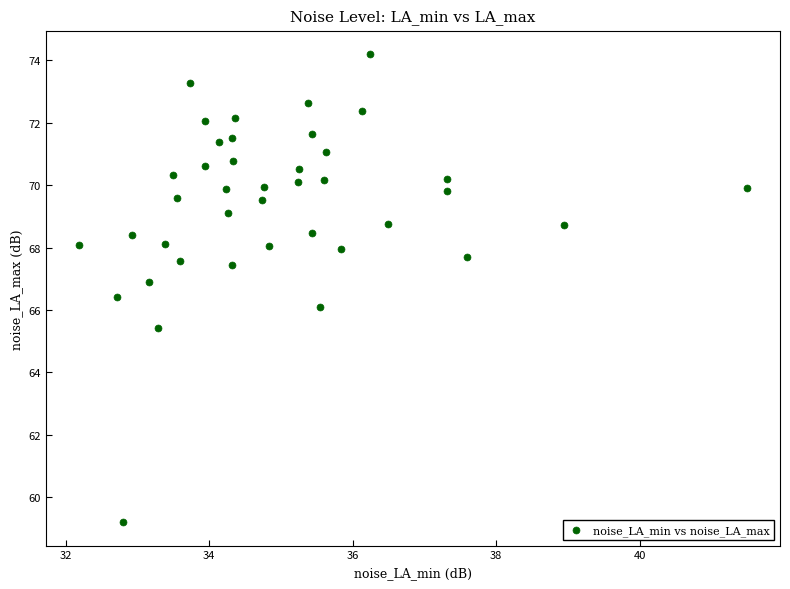

What is the range of X values (max minus min)?

9.3